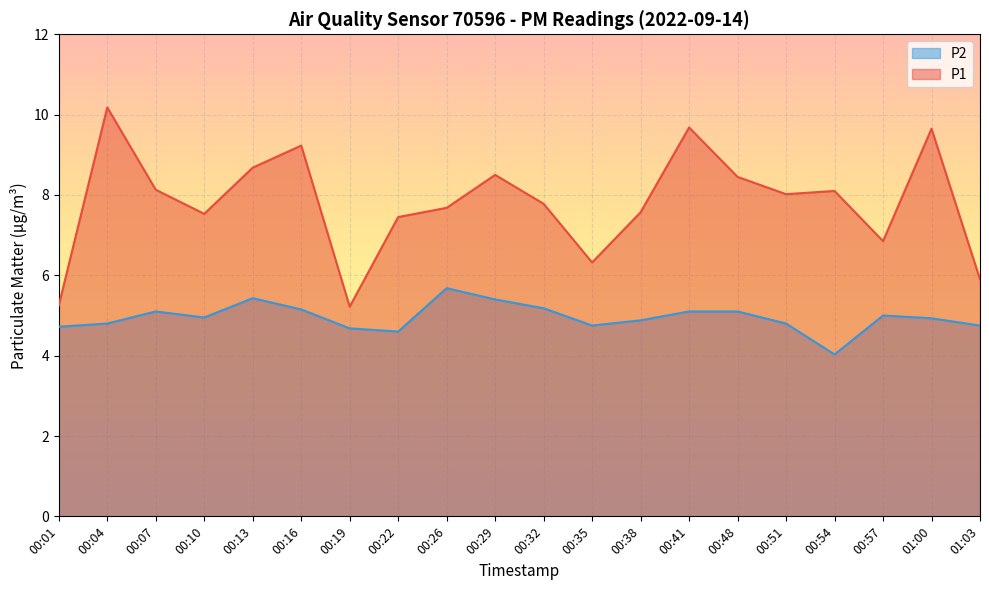

Rank the series at 00:07 from highest to lowest value.

P1, P2